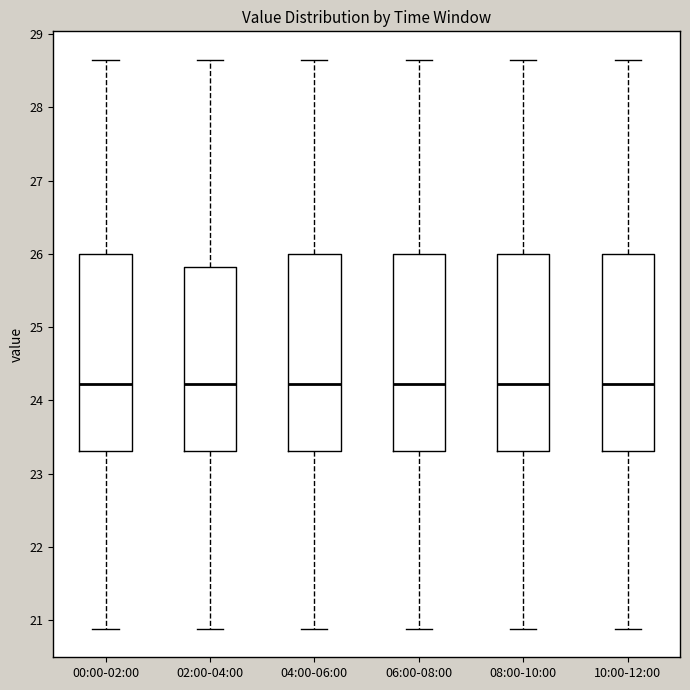

Reading left to right, transcribe this box plot: for each box, give where its median line is, the range the box spans, and where its two whiskers end, as read against the y-axis. The values are not printed on the chart, so give them approximately, as read against the axis.

00:00-02:00: median 24.2, box 23.3 to 26.0, whiskers 20.9 to 28.7
02:00-04:00: median 24.2, box 23.3 to 25.8, whiskers 20.9 to 28.7
04:00-06:00: median 24.2, box 23.3 to 26.0, whiskers 20.9 to 28.7
06:00-08:00: median 24.2, box 23.3 to 26.0, whiskers 20.9 to 28.7
08:00-10:00: median 24.2, box 23.3 to 26.0, whiskers 20.9 to 28.7
10:00-12:00: median 24.2, box 23.3 to 26.0, whiskers 20.9 to 28.7